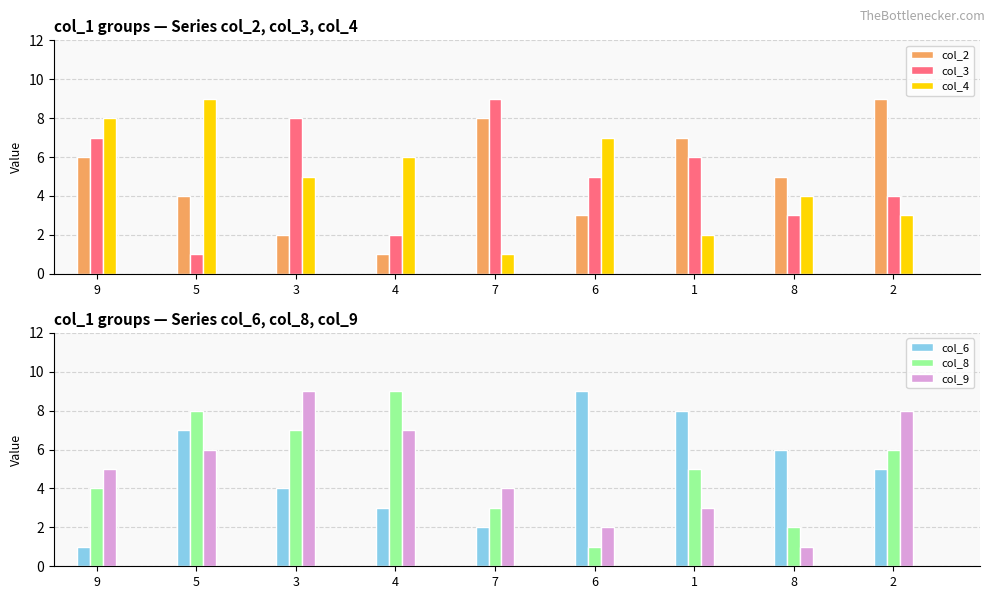

Count the col_3 values in the range 3 to 7.

5